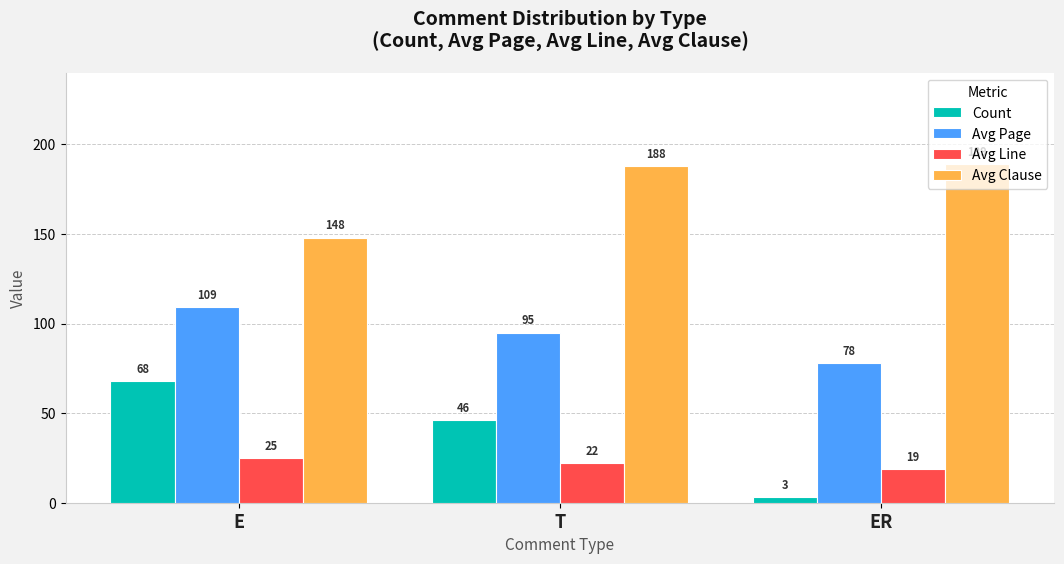

Which series has the widest spread of values?

Count